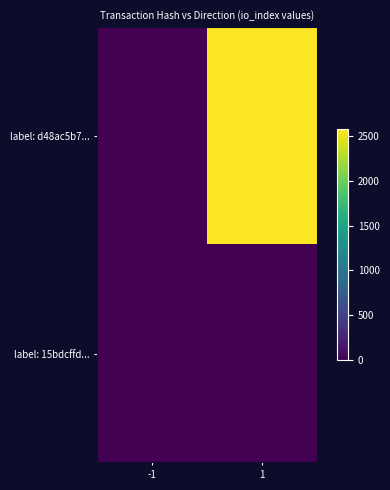

Reading left to right, transcribe all the data shown in this chart.

label: d48ac5b7...: -1=-1	1=2573
label: 15bdcffd...: -1=1	1=1